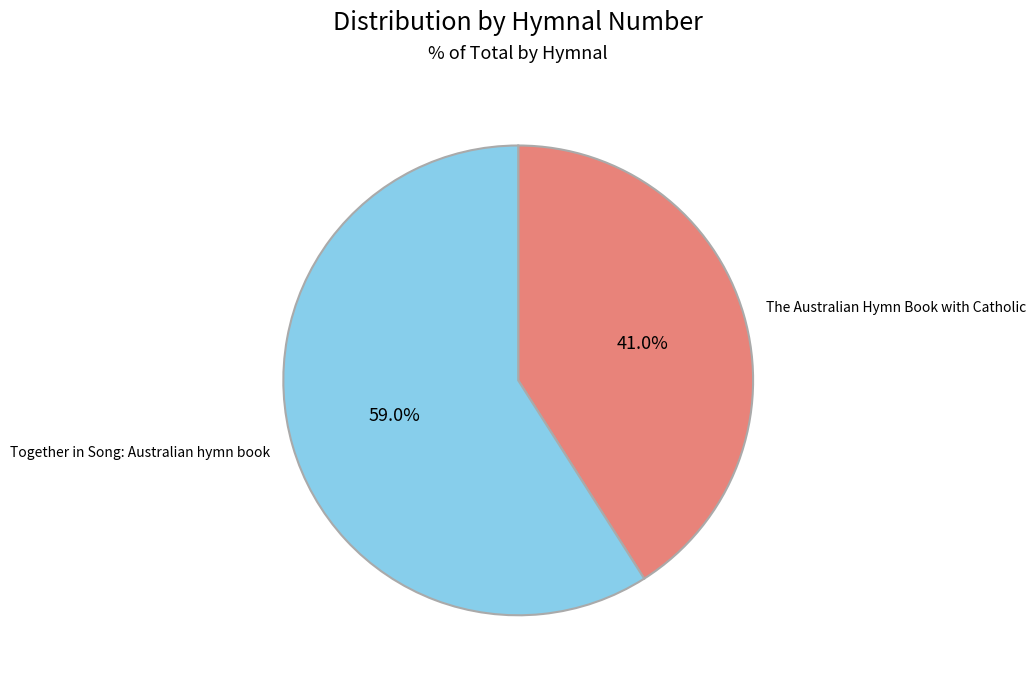

Which category has the smallest portion of the pie?

The Australian Hymn Book with Catholic